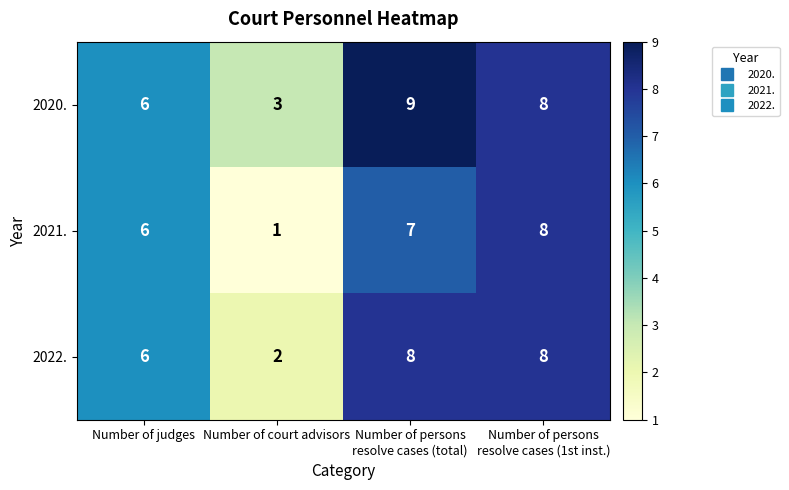

Which series has the largest total across all categories?

2020.